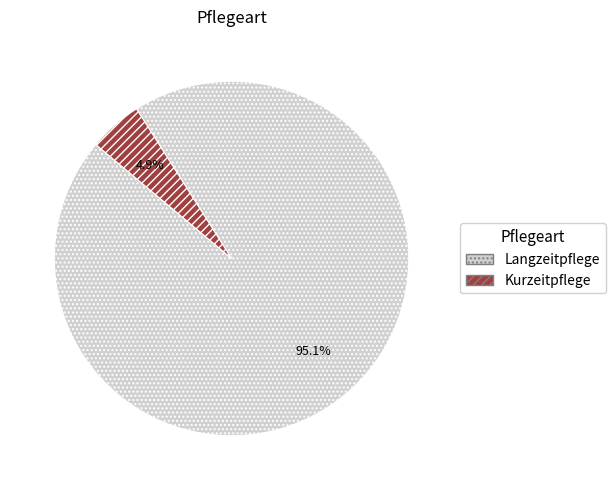

Combined, what portion of the pie is Langzeitpflege and Kurzeitpflege?

100.0%